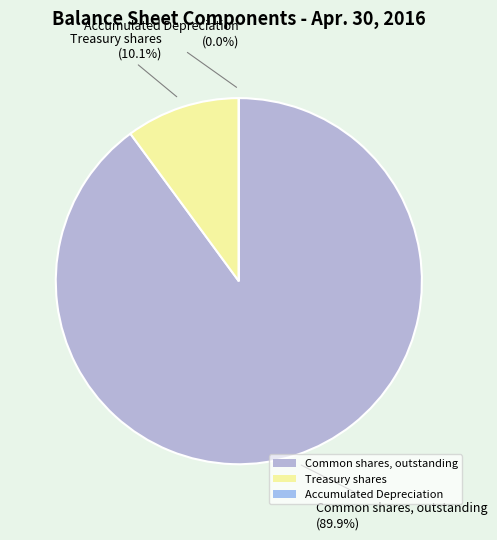

Which slice represents more than half of the pie?

Common shares, outstanding